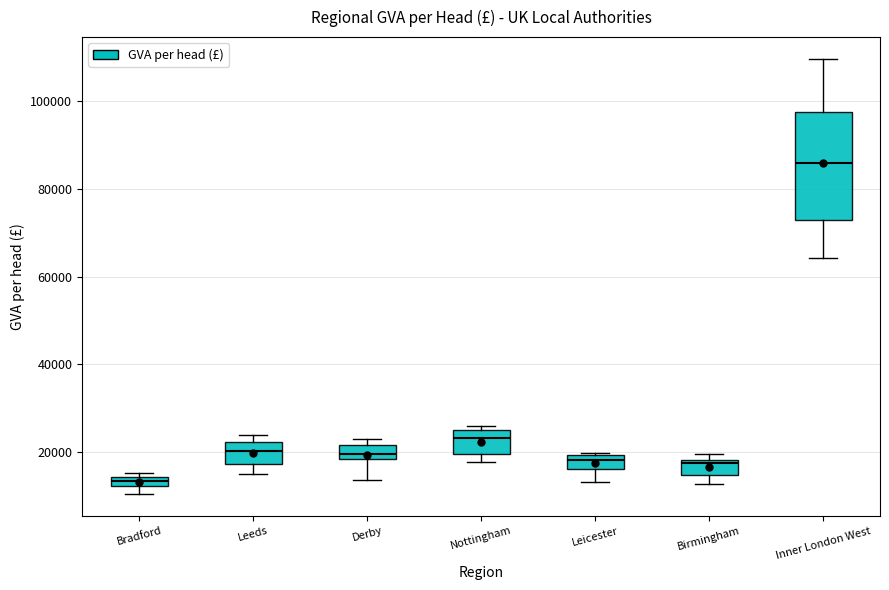

Which box is the tallest, from its lower edge to its upper edge?

Inner London West